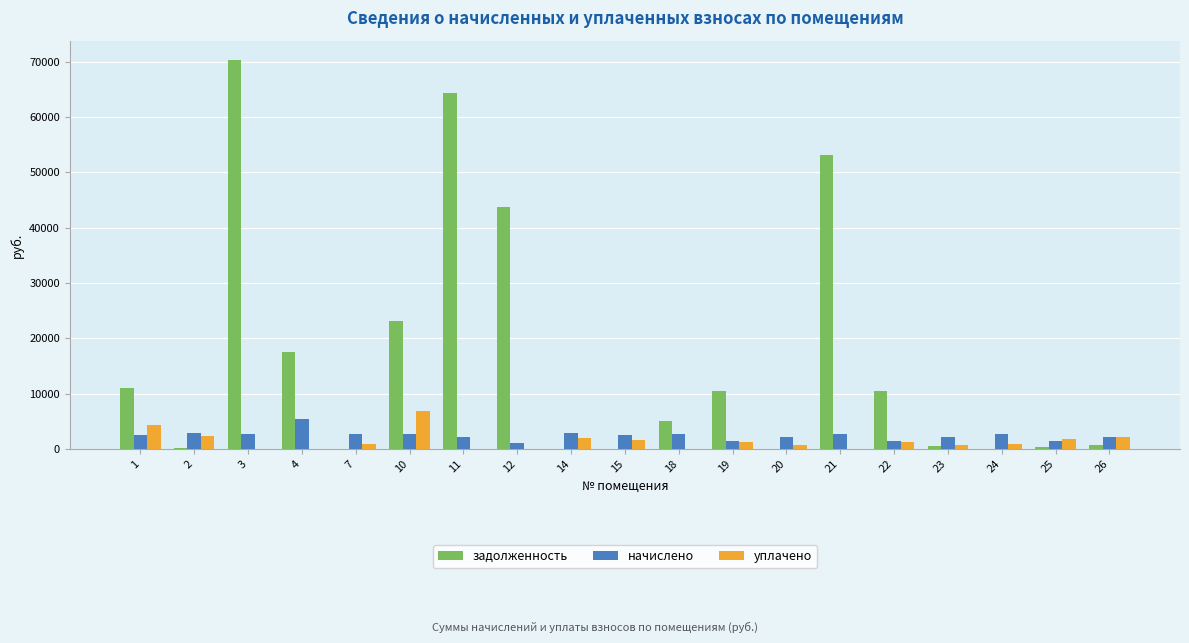

Between 11 and 25, which series saw the biggest shift?

задолженность